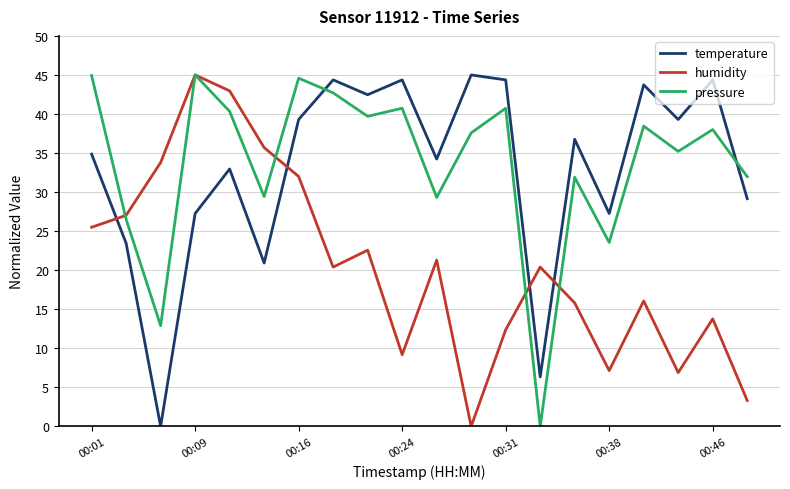

Does the chart display data point markers on the line(s)?

No